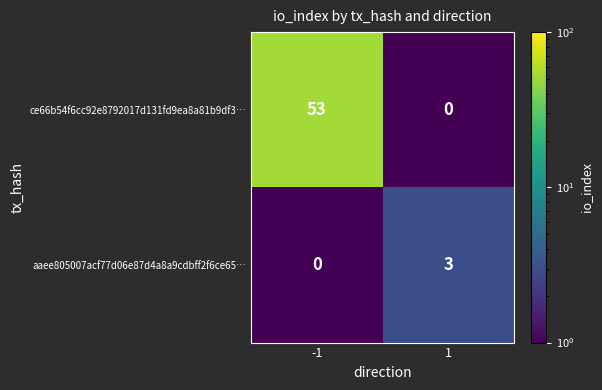

List the series in order of their peak value, lowest first.

aaee805007acf77d06e87d4a8a9cdbff2f6ce65…, ce66b54f6cc92e8792017d131fd9ea8a81b9df3…